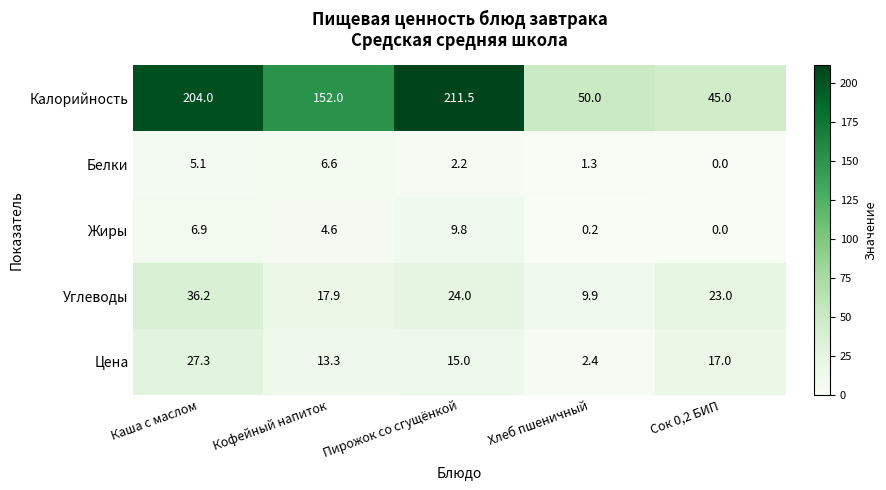

At how many categories does at least one series exceed 137?

3